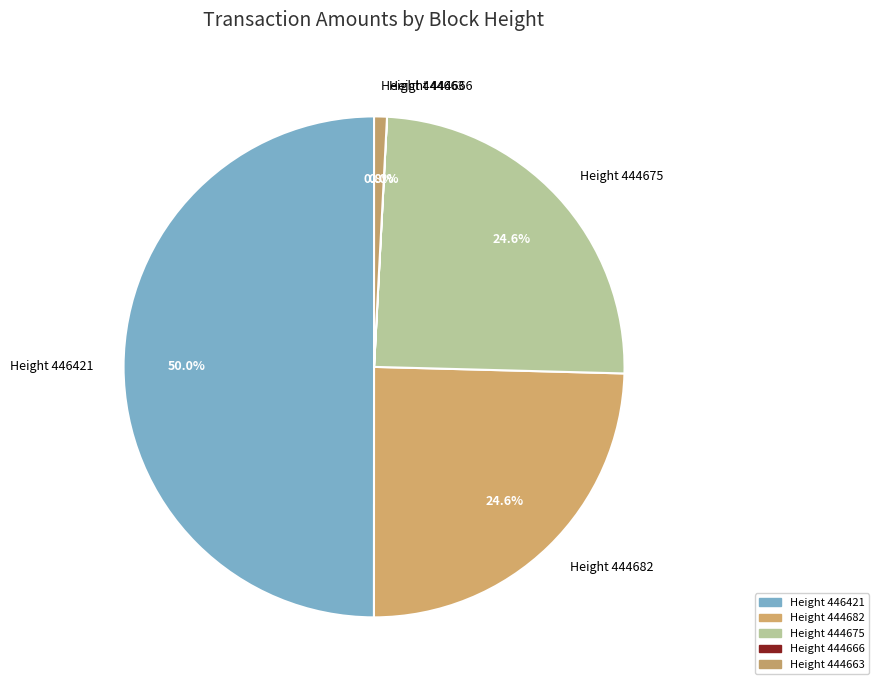

What portion of the pie excludes Height 446421?

50.0%